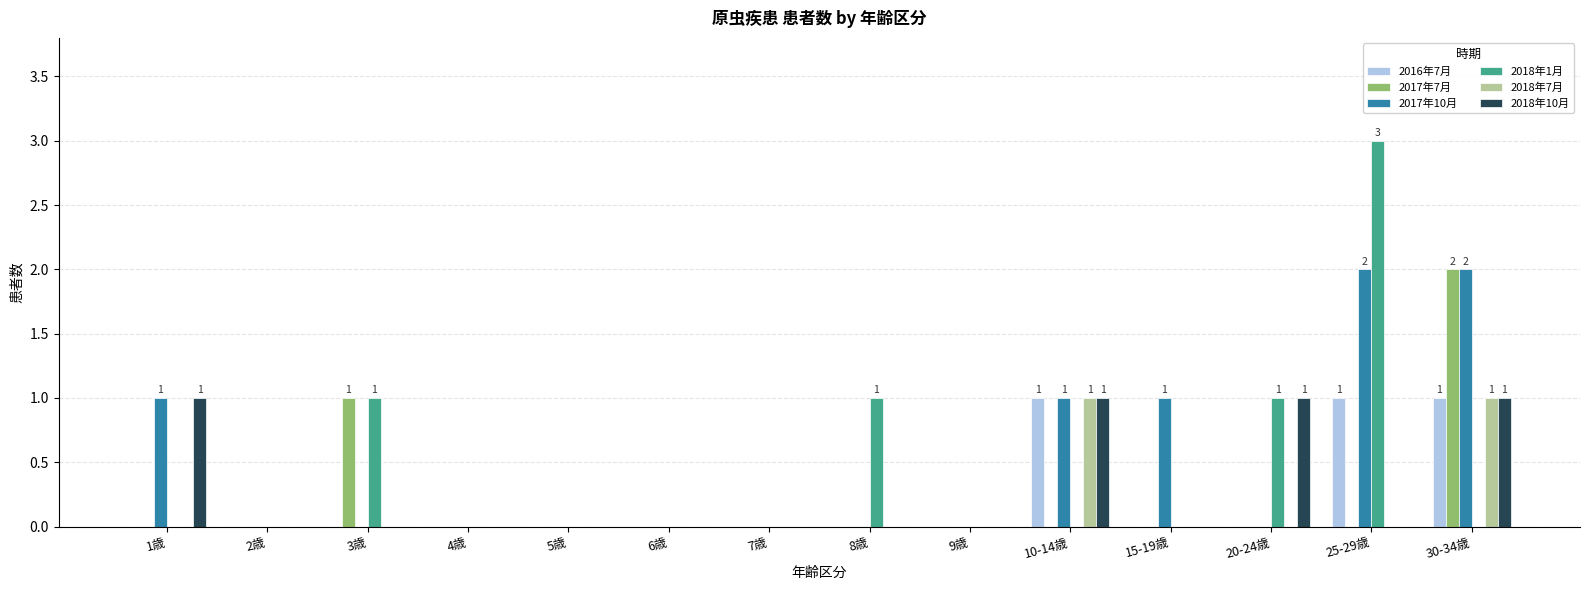

What is the total value across all series at 20-24歳?

2